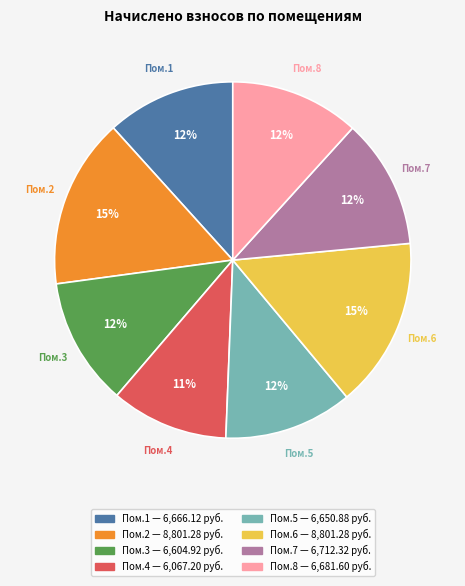

How many segments does this pie chart have?

8